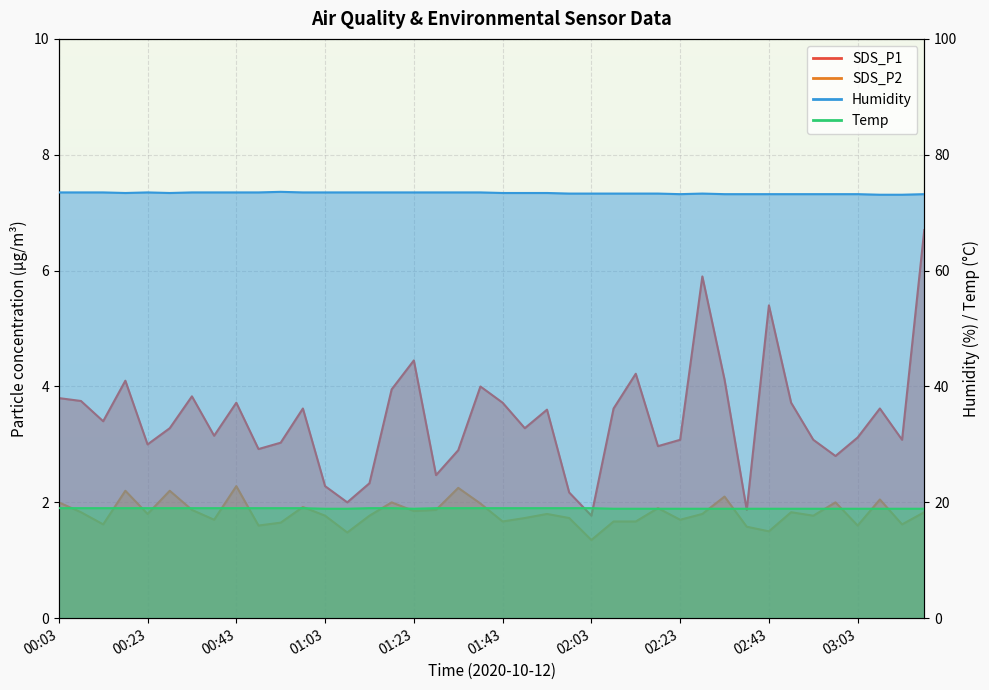

What is the difference between the maximum and second lowest values in the Temp line series?

0.1